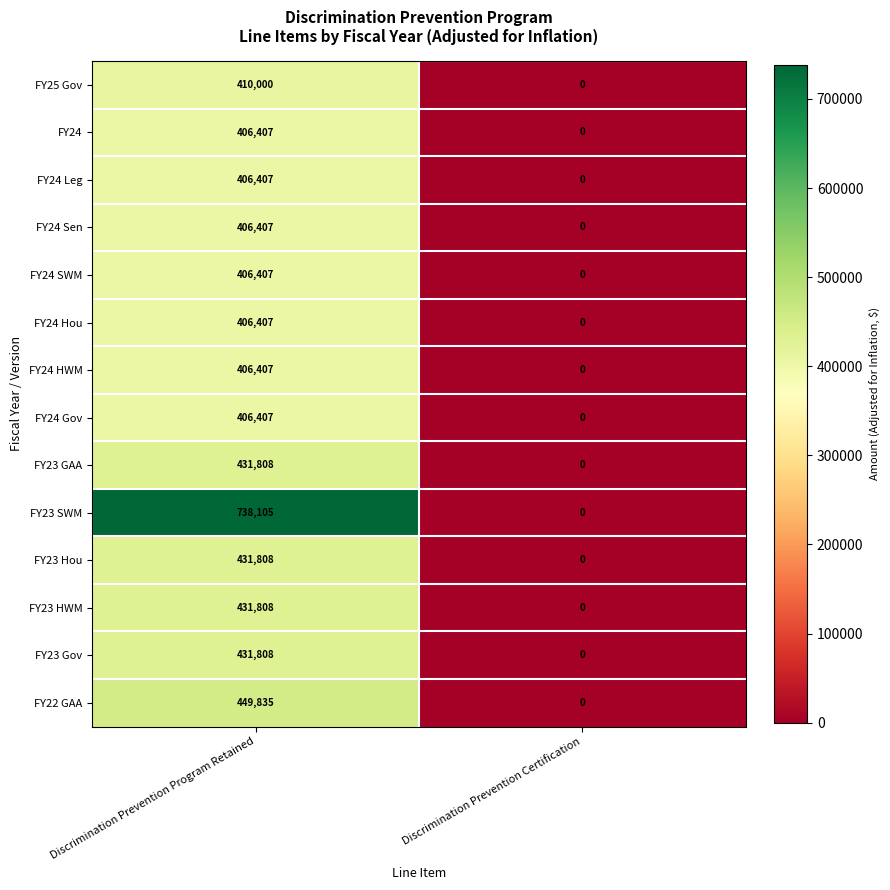

What is the greatest value displayed?

738105